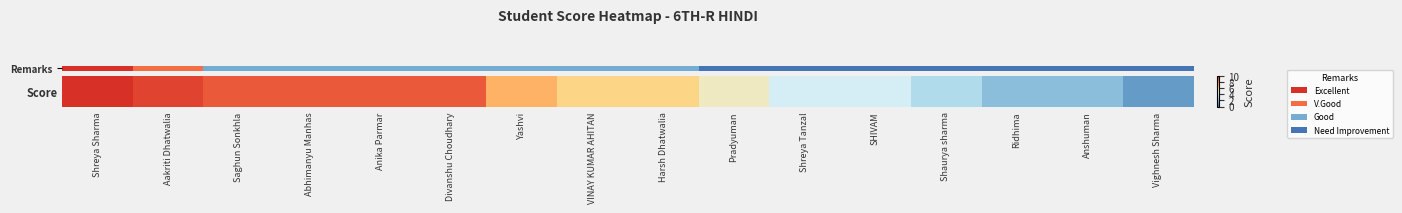

At which category does the chart reach its peak across all series?

Shreya Sharma